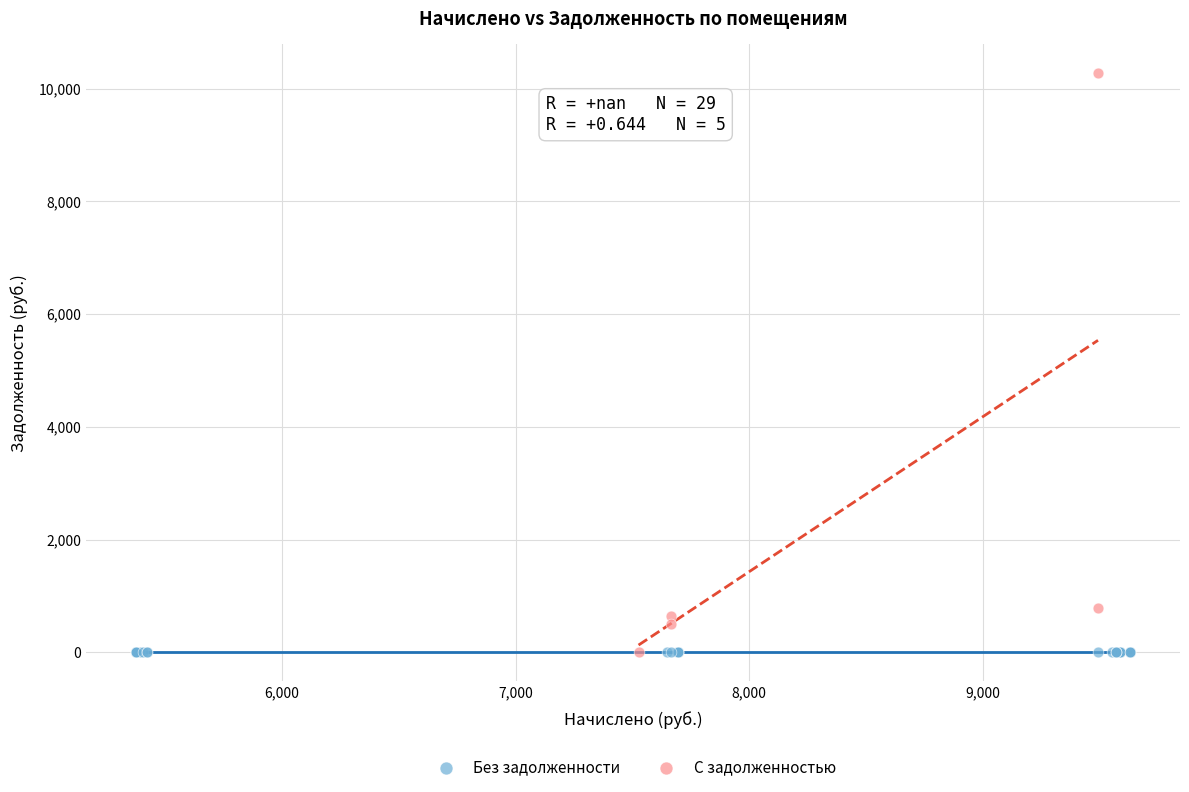

Which series reaches the maximum Y coordinate?

С задолженностью